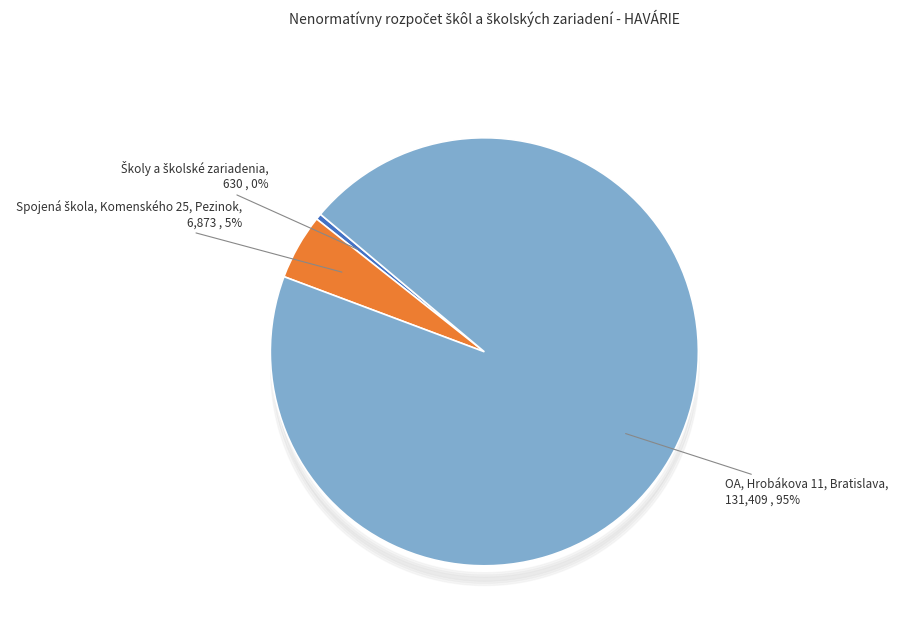

Is there a majority slice in this chart?

Yes